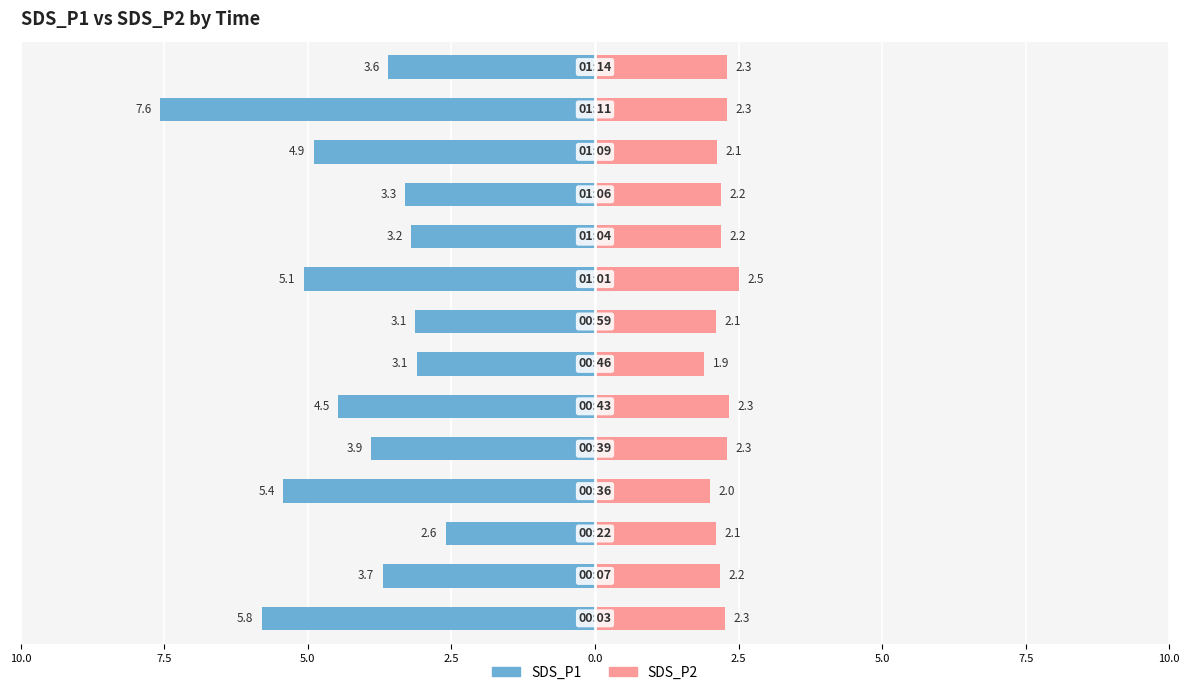

Count the number of data series in this chart.

2